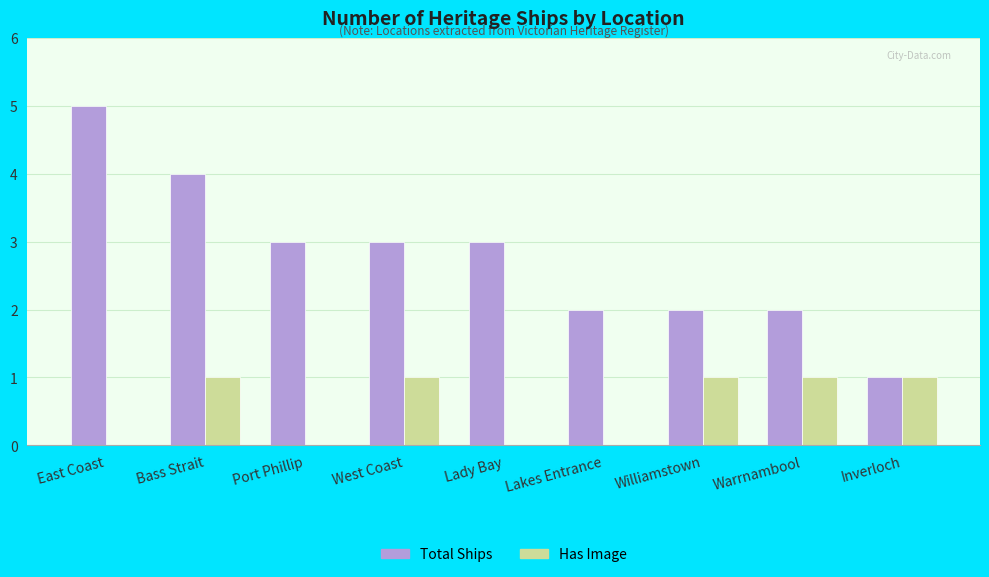

Count the number of data series in this chart.

2